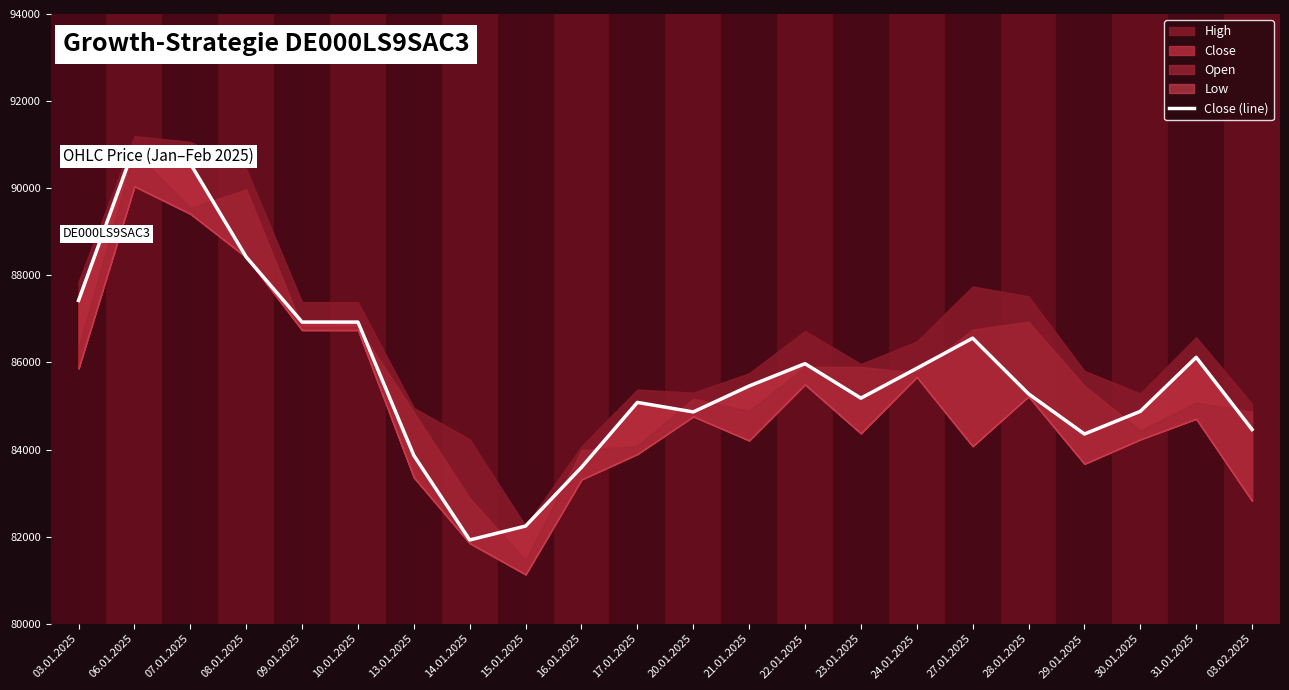

Where is the data nearest to the value 86439?

27.01.2025